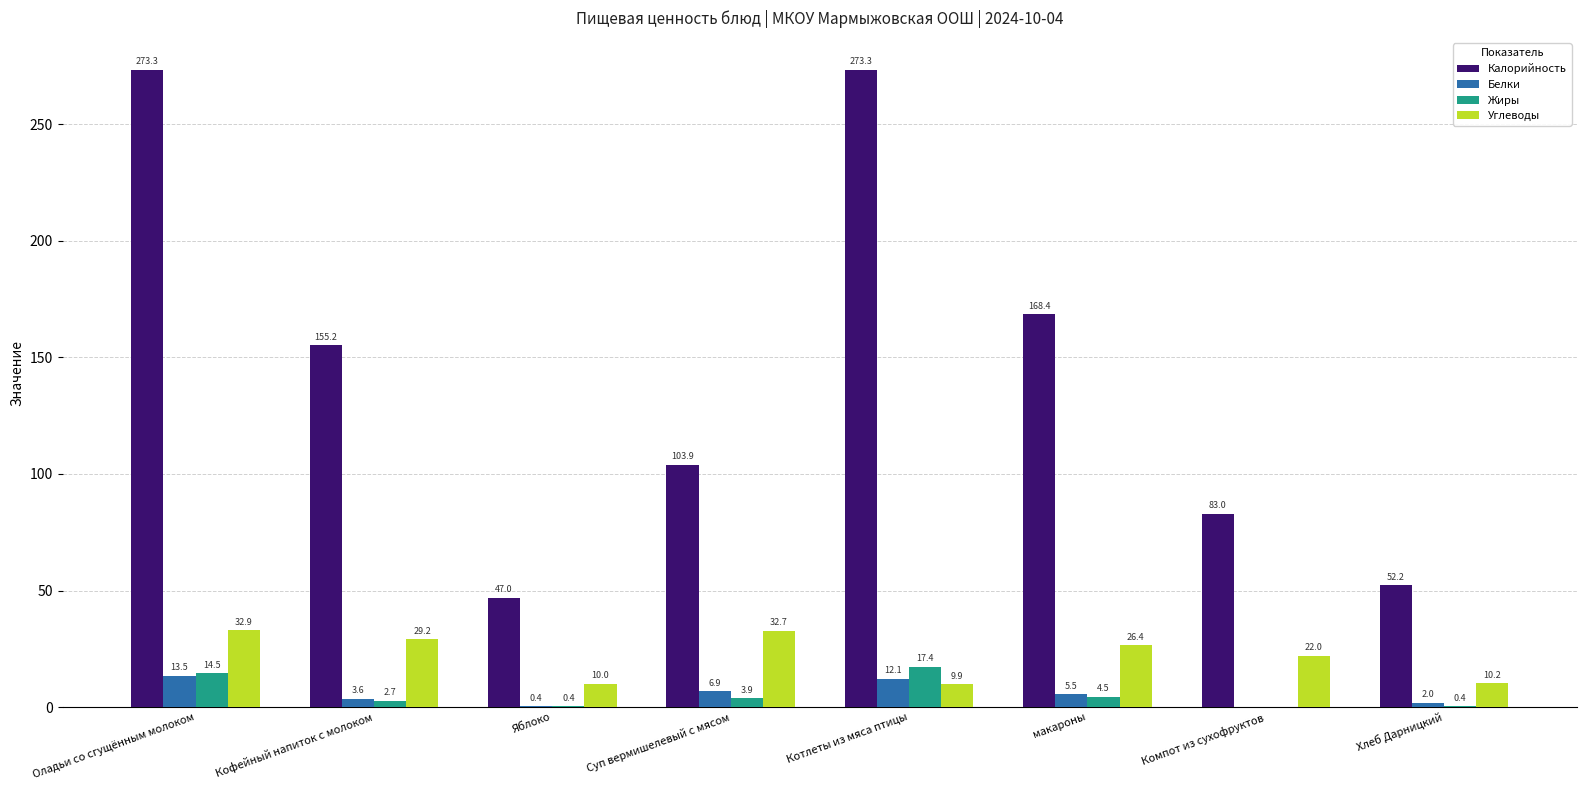

At which label is Калорийность closest to 160?

Кофейный напиток с молоком